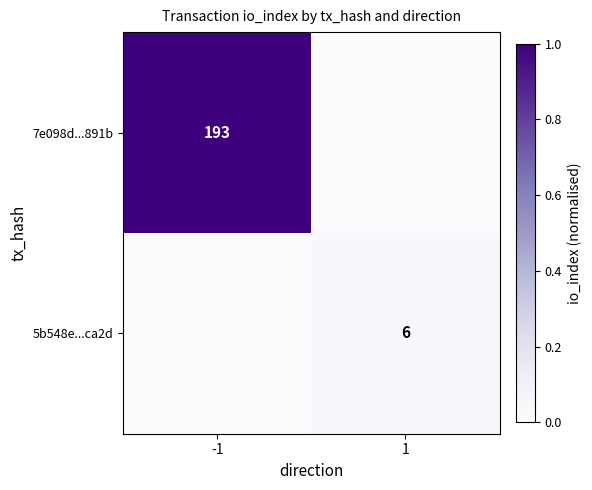

The 7e098d...891b series shows 121 at -1. True or false?

False